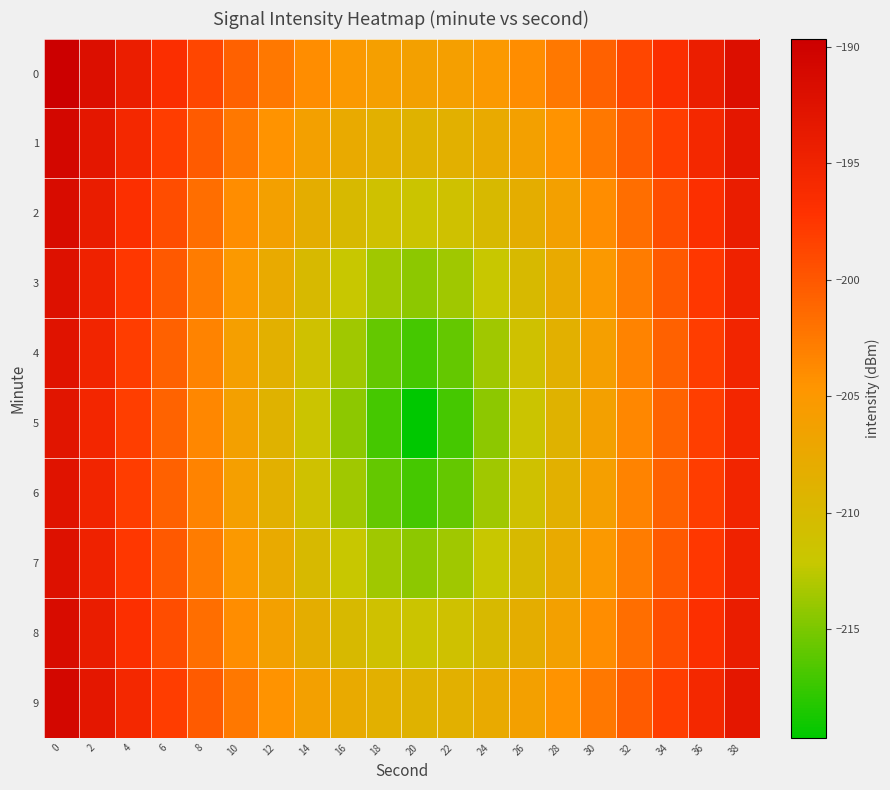

What is the greatest value displayed?

-189.7